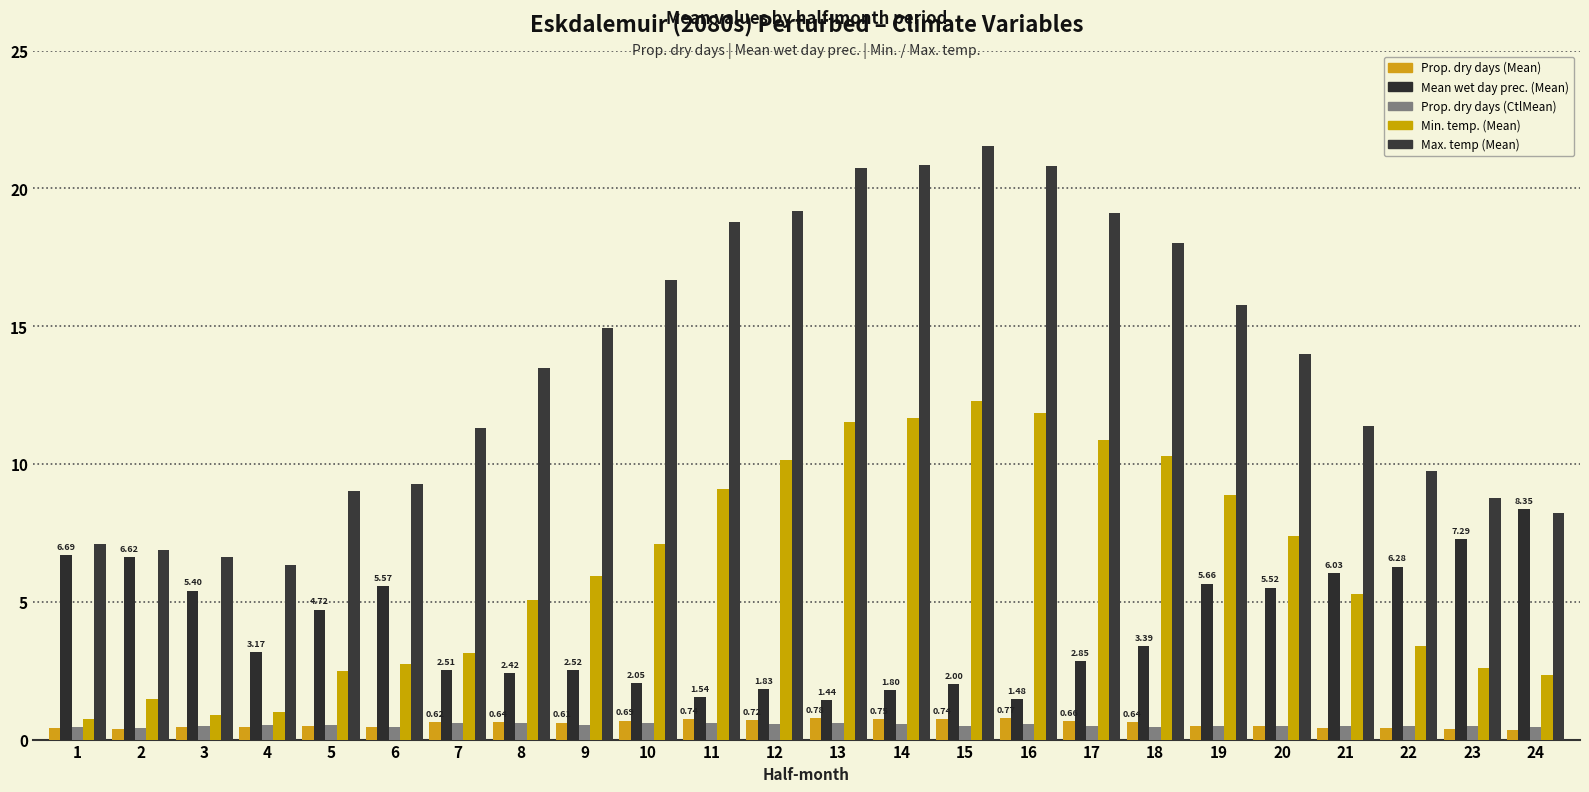

Reading right to left, list all the values displayed in this chart.

Prop. dry days (Mean): 24=0.3	23=0.4	22=0.4	21=0.4	20=0.5	19=0.5	18=0.6	17=0.7	16=0.8	15=0.7	14=0.8	13=0.8	12=0.7	11=0.7	10=0.7	9=0.6	8=0.6	7=0.6	6=0.4	5=0.5	4=0.5	3=0.4	2=0.4	1=0.4
Mean wet day prec. (Mean): 24=8.4	23=7.3	22=6.3	21=6.0	20=5.5	19=5.7	18=3.4	17=2.8	16=1.5	15=2.0	14=1.8	13=1.4	12=1.8	11=1.5	10=2.0	9=2.5	8=2.4	7=2.5	6=5.6	5=4.7	4=3.2	3=5.4	2=6.6	1=6.7
Prop. dry days (CtlMean): 24=0.4	23=0.5	22=0.5	21=0.5	20=0.5	19=0.5	18=0.5	17=0.5	16=0.6	15=0.5	14=0.6	13=0.6	12=0.6	11=0.6	10=0.6	9=0.5	8=0.6	7=0.6	6=0.5	5=0.5	4=0.5	3=0.5	2=0.4	1=0.5
Min. temp. (Mean): 24=2.3	23=2.6	22=3.4	21=5.3	20=7.4	19=8.9	18=10.3	17=10.9	16=11.8	15=12.3	14=11.7	13=11.5	12=10.1	11=9.1	10=7.1	9=5.9	8=5.1	7=3.1	6=2.7	5=2.5	4=1.0	3=0.9	2=1.5	1=0.7
Max. temp (Mean): 24=8.2	23=8.8	22=9.7	21=11.4	20=14.0	19=15.8	18=18.0	17=19.1	16=20.8	15=21.5	14=20.9	13=20.7	12=19.2	11=18.8	10=16.7	9=14.9	8=13.5	7=11.3	6=9.3	5=9.0	4=6.3	3=6.6	2=6.9	1=7.1